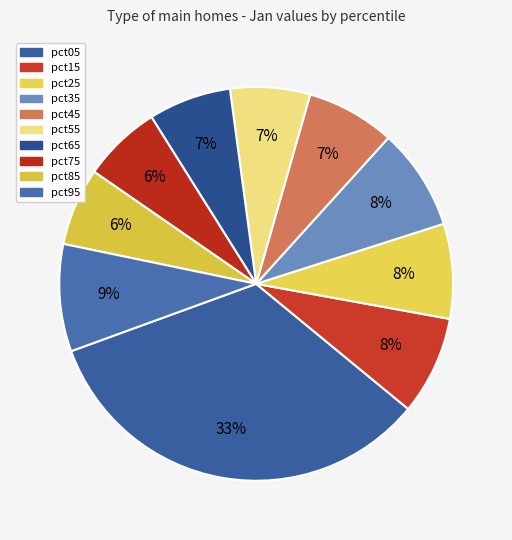

How many segments does this pie chart have?

10